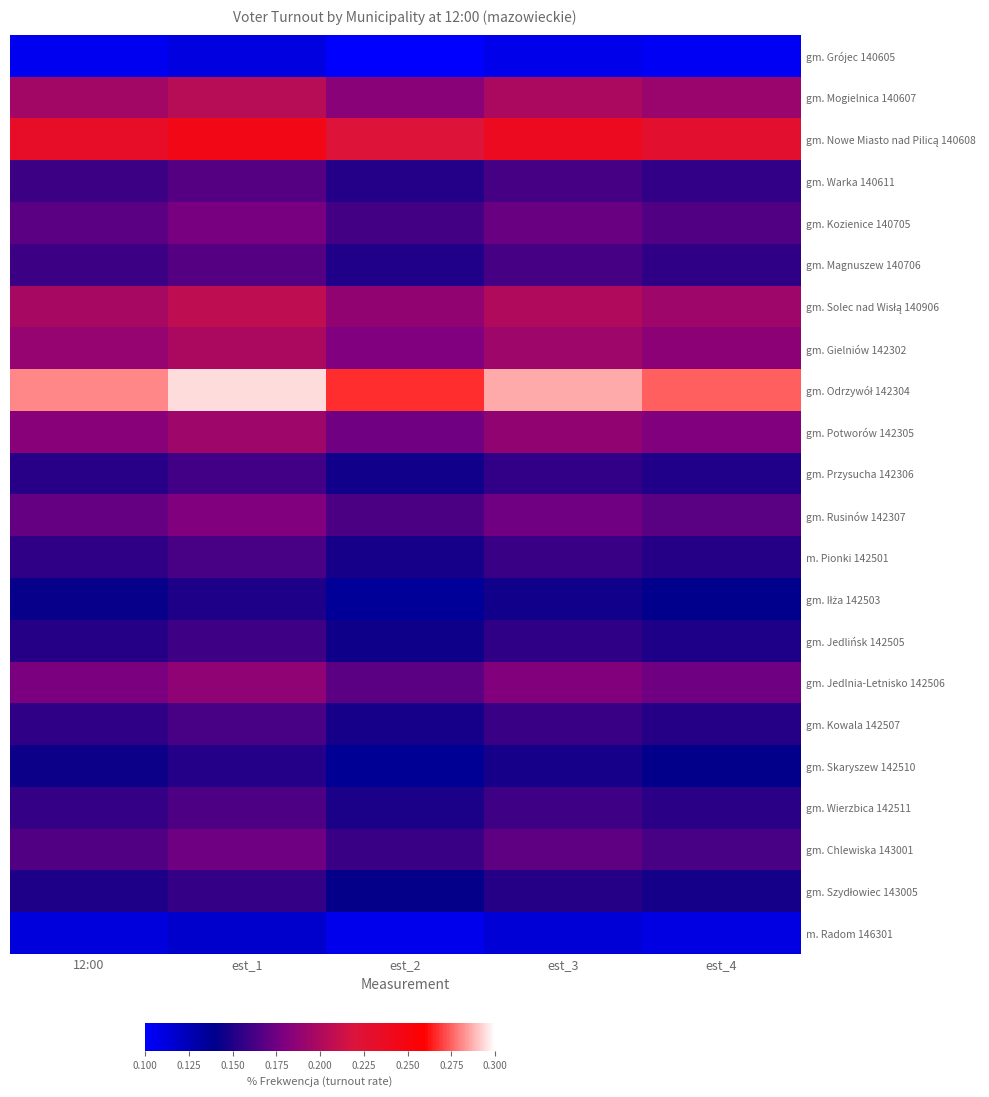

Between 12:00 and est_2, which is larger?

12:00